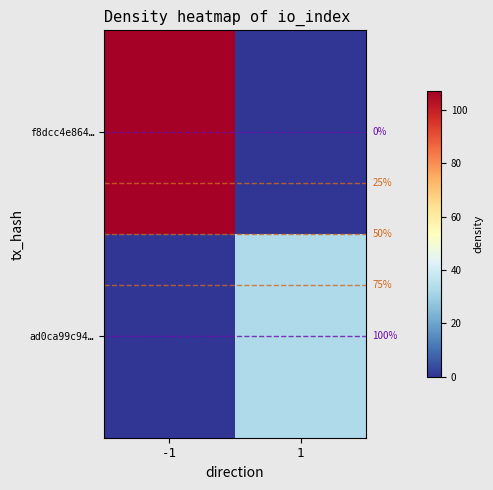

Rank the series by their maximum value, from highest to lowest.

f8dcc4e864…, ad0ca99c94…